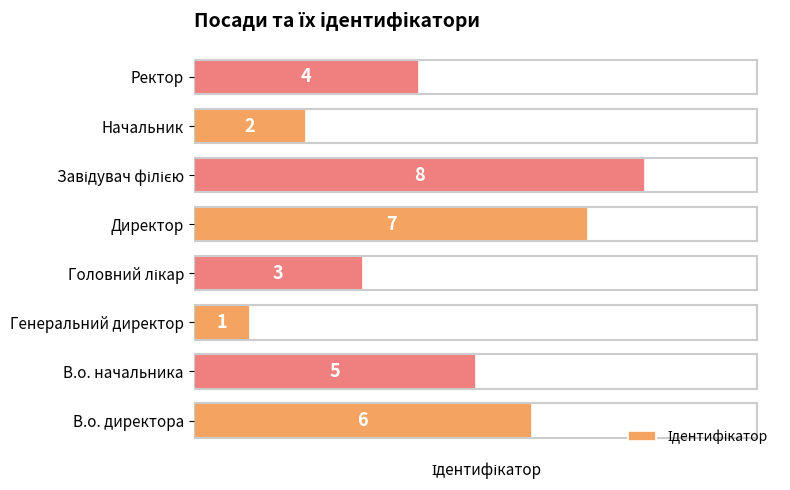

Approximately how many times larger is the value at Директор compared to Начальник?

3.5